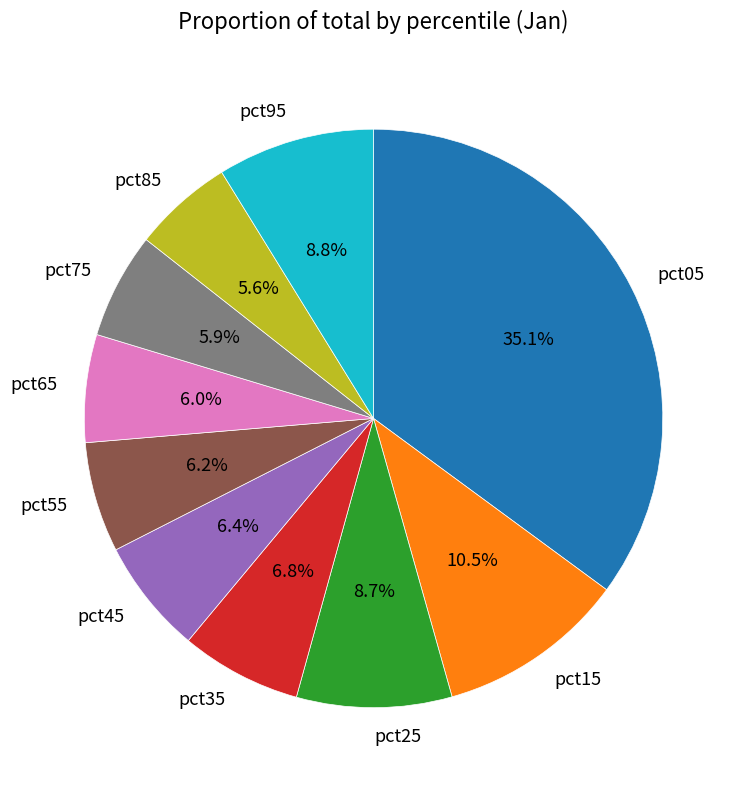

What is the largest slice in the pie chart?

pct05